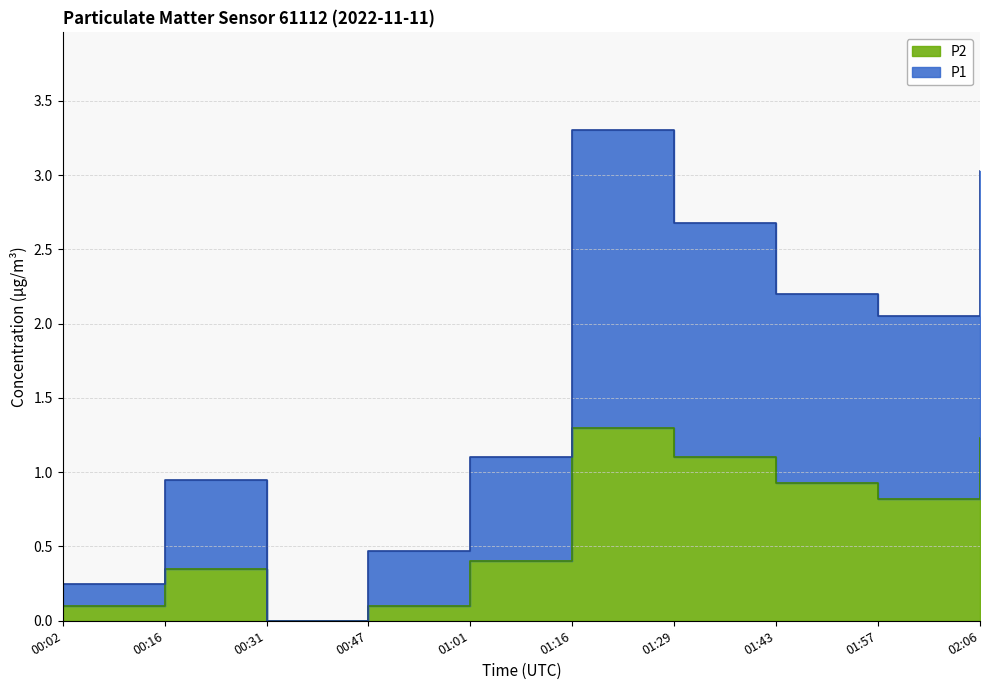

What position from the right is 01:43?

3